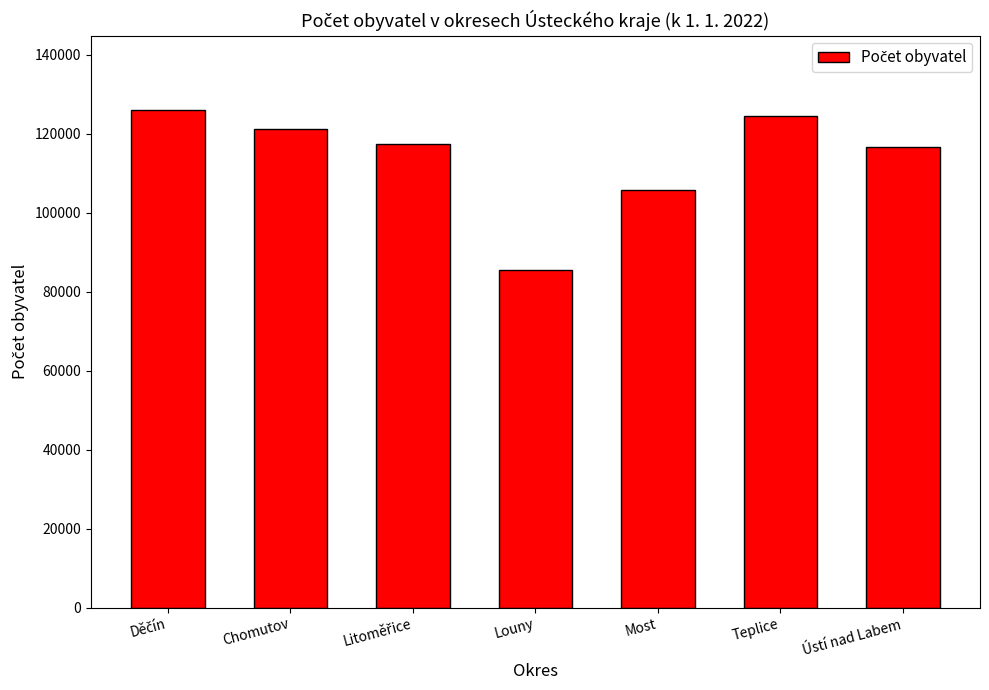

What is the approximate value at Most?

105832